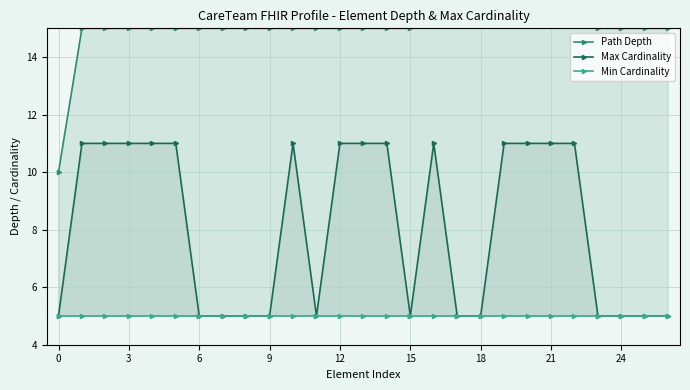

True or false: Path Depth and Min Cardinality intersect in this chart.

False